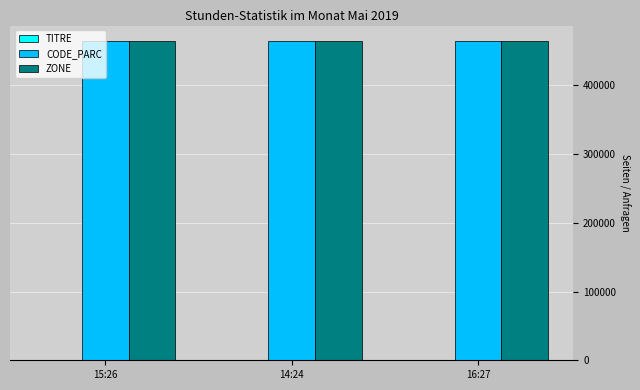

What is the maximum value shown in the chart?

464006